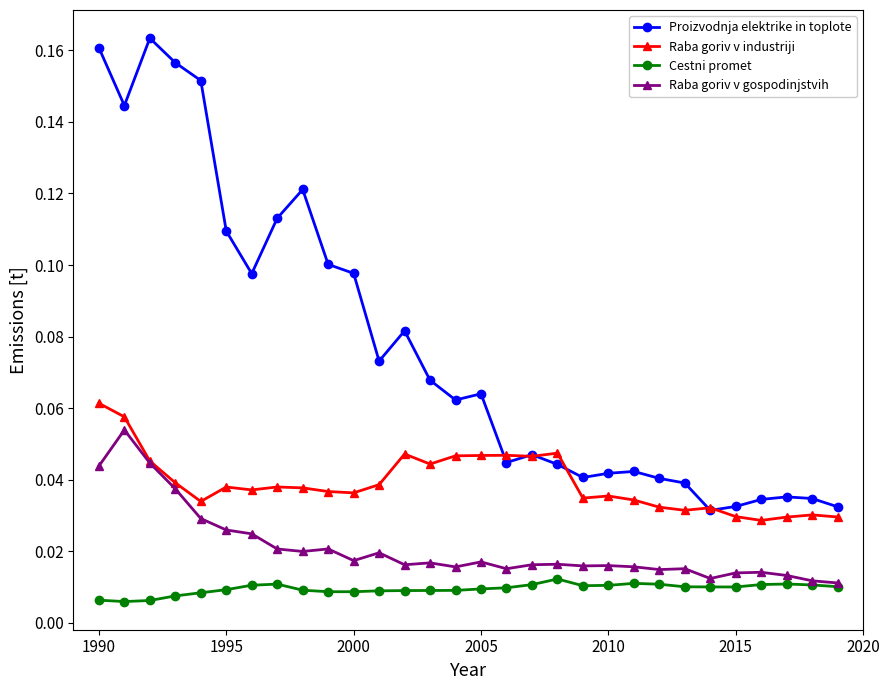

Rank the series by their maximum value, from lowest to highest.

Cestni promet, Raba goriv v gospodinjstvih, Raba goriv v industriji, Proizvodnja elektrike in toplote